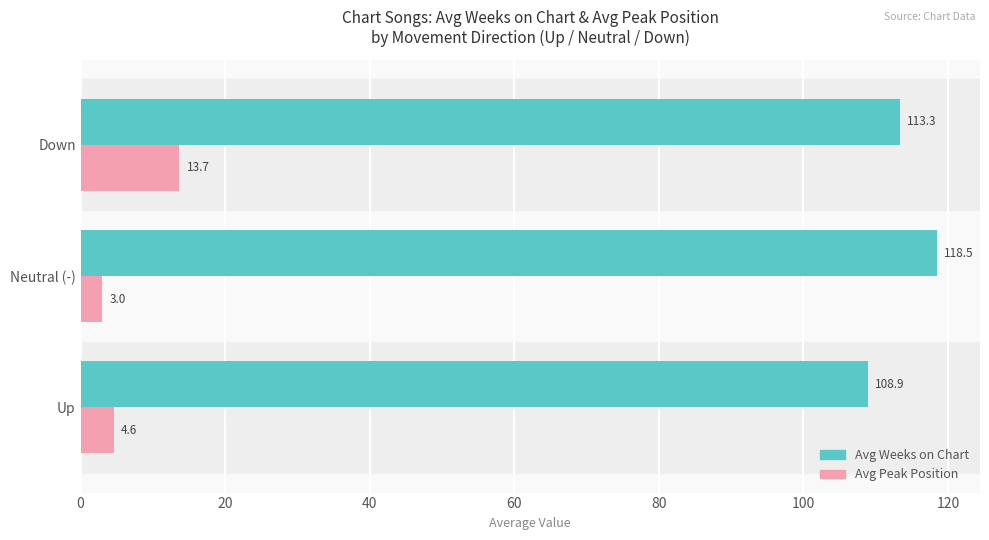

At how many categories does at least one series exceed 64?

3